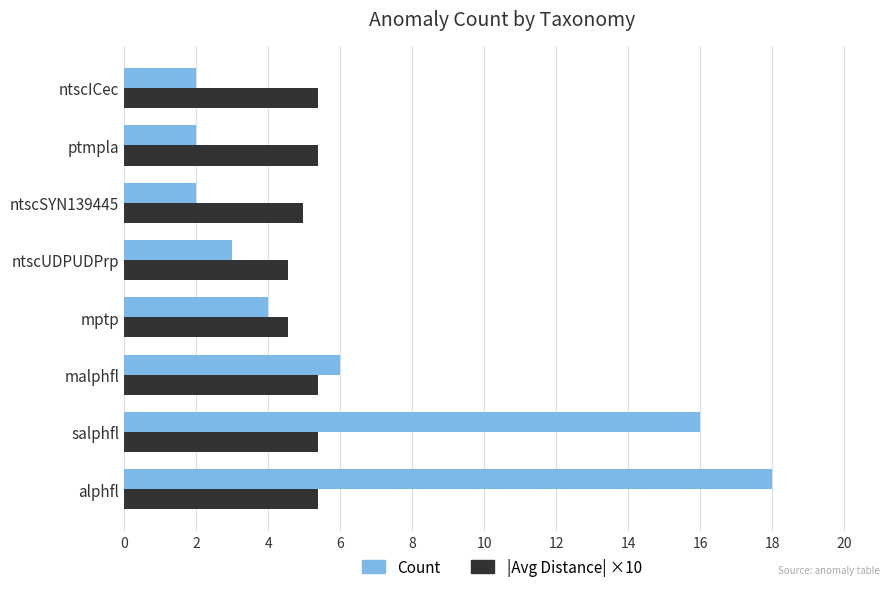

Rank the series by their maximum value, from lowest to highest.

|Avg Distance| ×10, Count